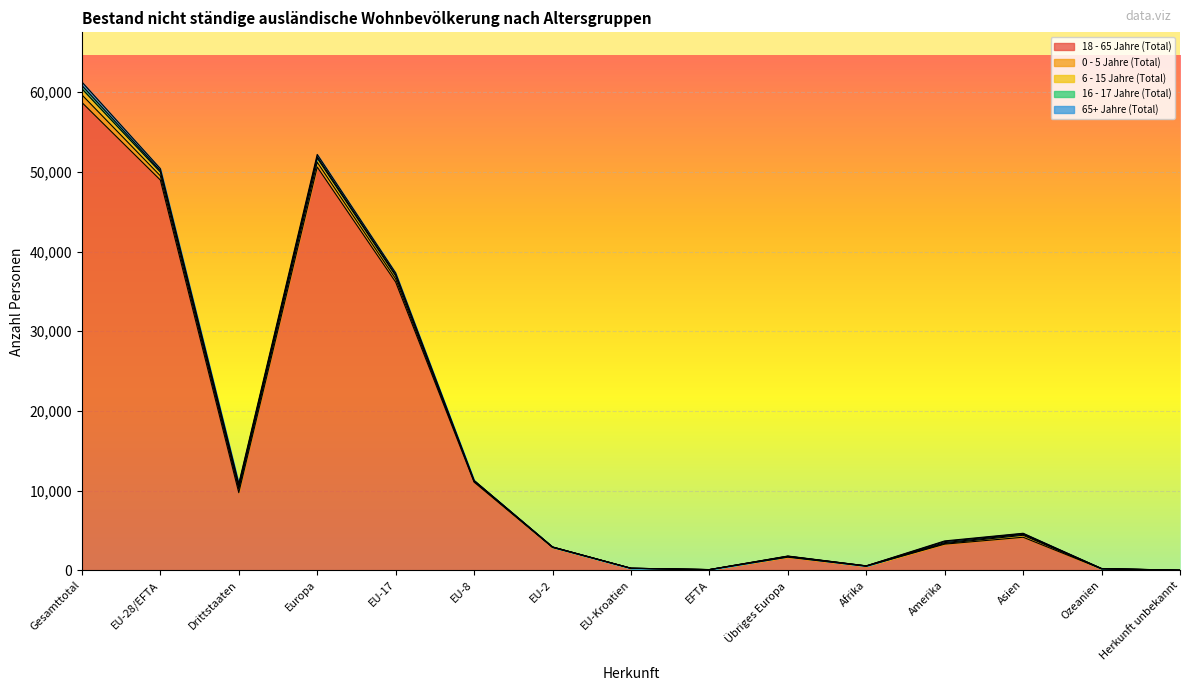

At how many categories does at least one series exceed 58548?

1